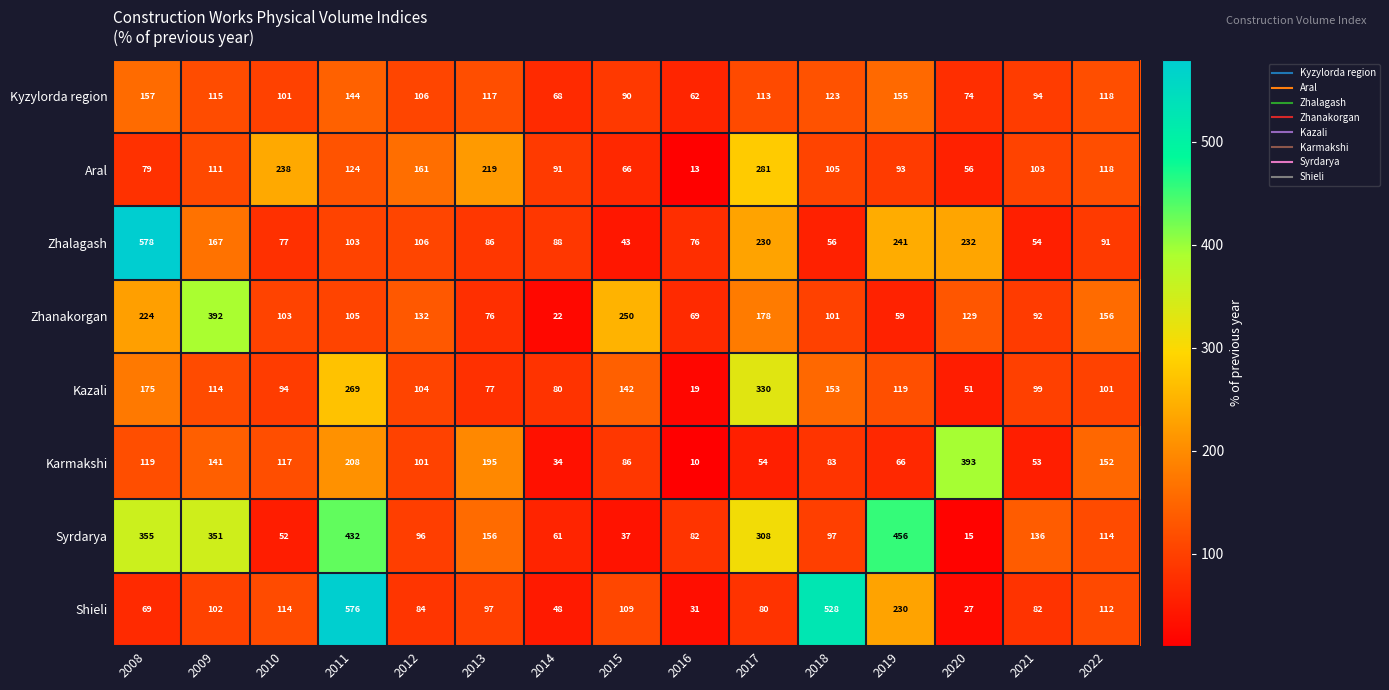

At which category is the sum across all series the highest?

2011